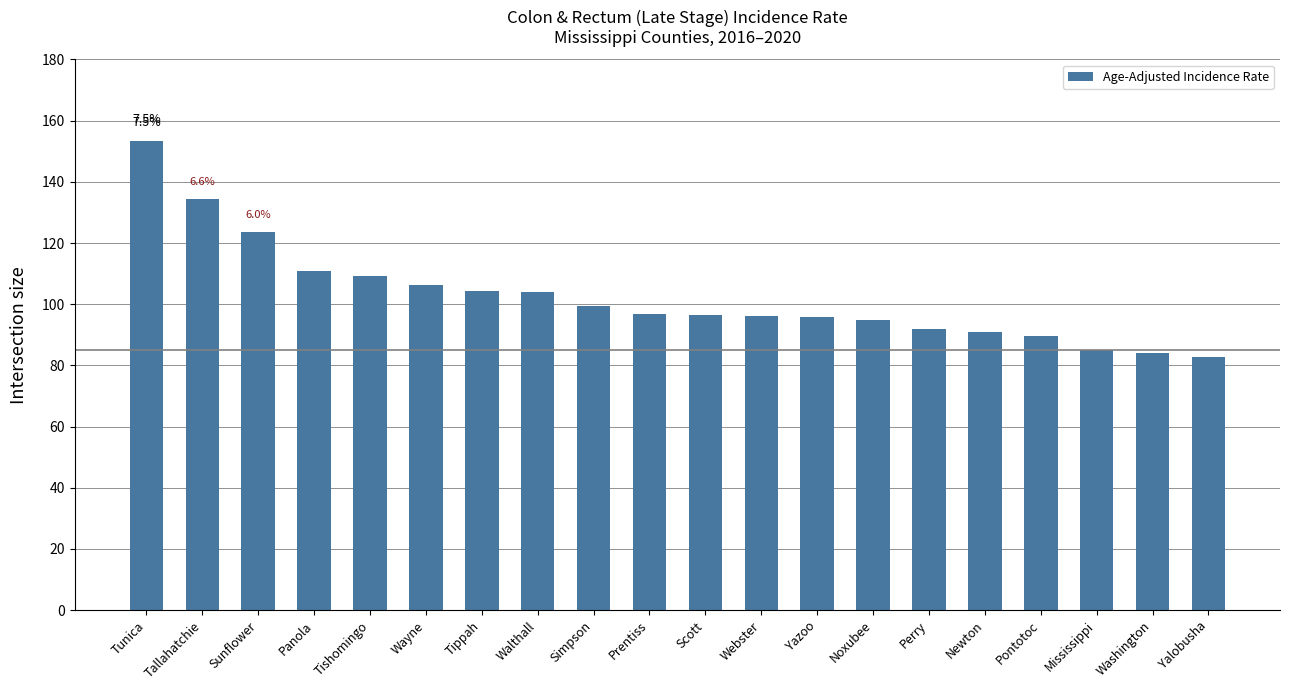

Approximately how many times larger is the value at Wayne compared to Washington?

1.3